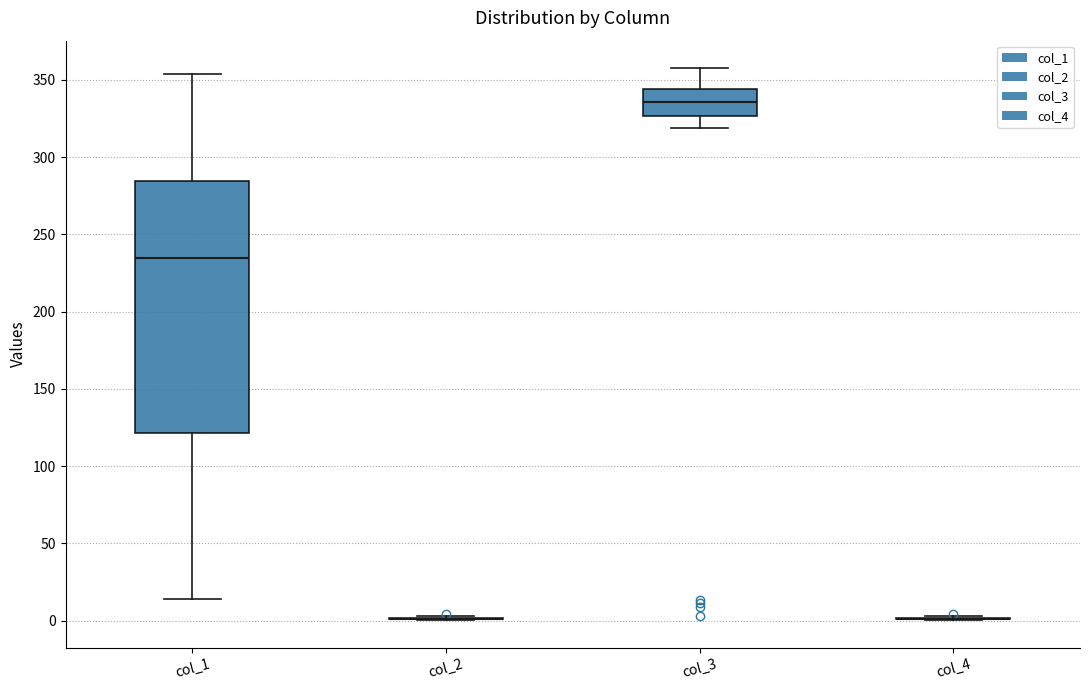

Which box is the tallest, from its lower edge to its upper edge?

col_1